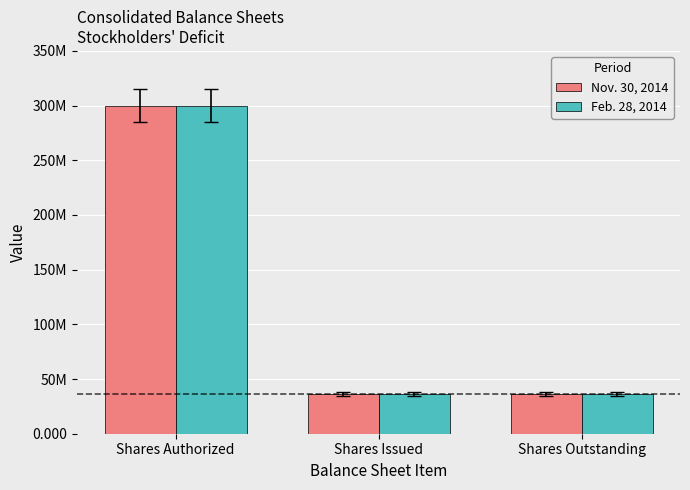

Reading right to left, list all the values displayed in this chart.

Nov. 30, 2014: Shares Outstanding=36680000	Shares Issued=36680000	Shares Authorized=300000000
Feb. 28, 2014: Shares Outstanding=36680000	Shares Issued=36680000	Shares Authorized=300000000